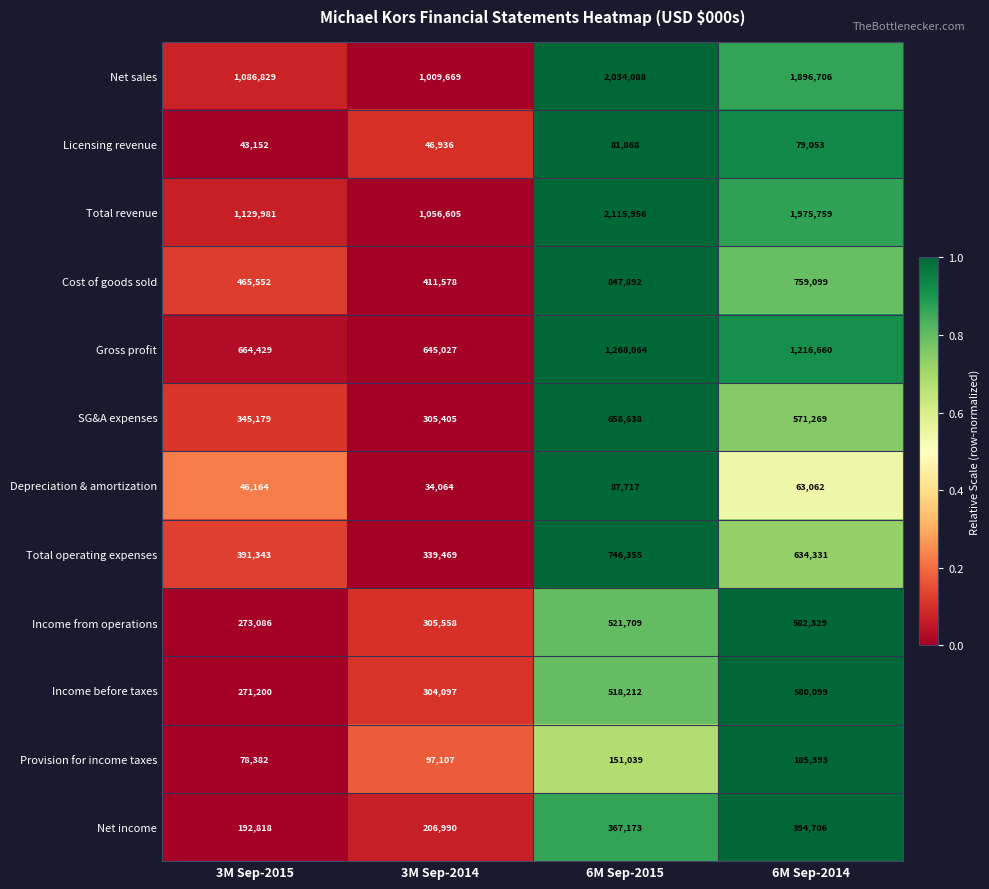

At 3M Sep-2014, list the series in order from largest to smallest.

Total revenue, Net sales, Gross profit, Cost of goods sold, Total operating expenses, Income from operations, SG&A expenses, Income before taxes, Net income, Provision for income taxes, Licensing revenue, Depreciation & amortization